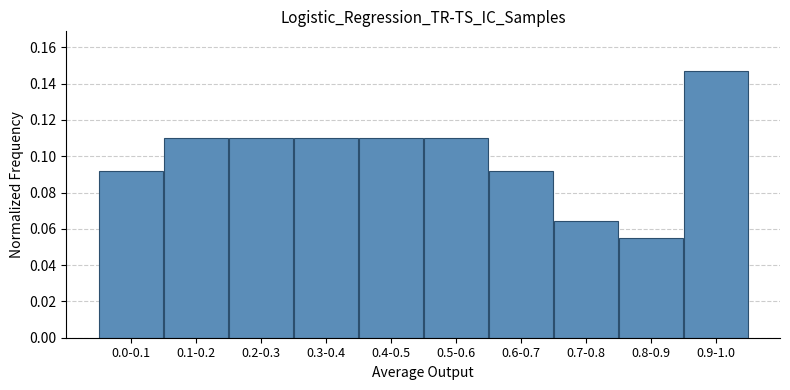

The value at 0.8-0.9 is 0.0. True or false?

False